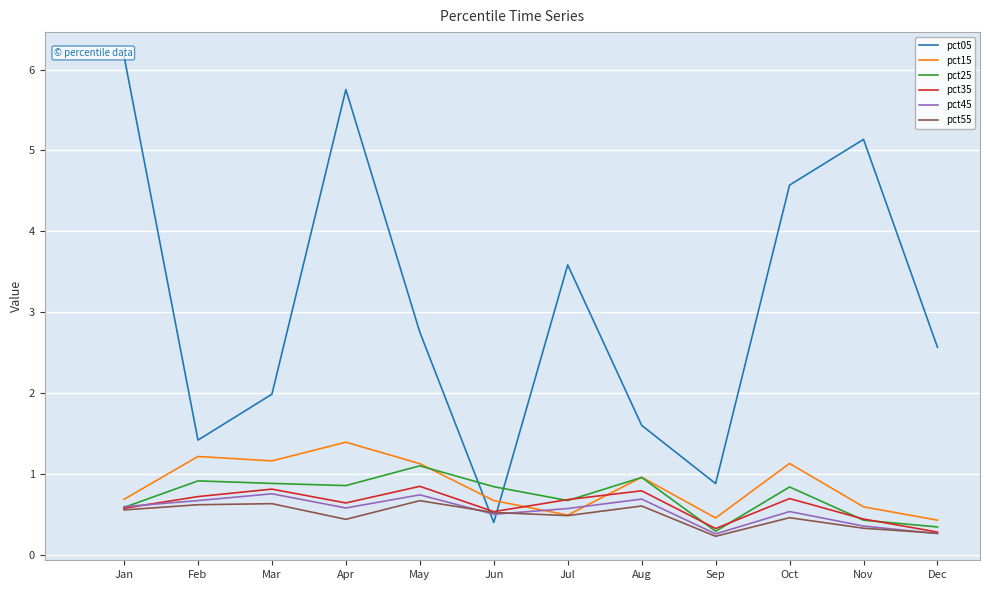

At which label does pct05 first exceed 2?

Jan